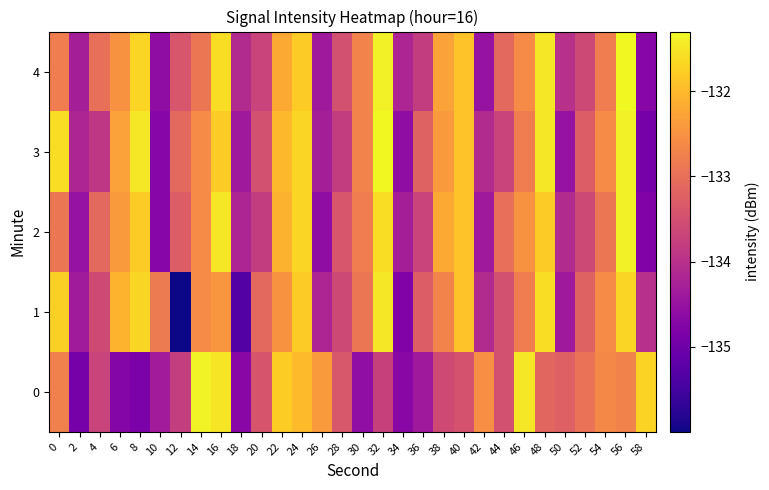

Reading left to right, what are all the values shown in this chart?

0: 0=-132.7	2=-134.9	4=-133.7	6=-134.7	8=-134.8	10=-134.3	12=-133.8	14=-131.4	16=-131.5	18=-134.7	20=-133.4	22=-131.8	24=-132.0	26=-132.4	28=-133.4	30=-134.6	32=-133.7	34=-134.7	36=-134.4	38=-133.6	40=-133.4	42=-132.6	44=-133.5	46=-131.5	48=-133.1	50=-133.2	52=-133.0	54=-132.6	56=-132.7	58=-131.7
1: 0=-131.7	2=-134.4	4=-133.6	6=-132.1	8=-131.7	10=-132.8	12=-136.0	14=-132.6	16=-132.5	18=-135.3	20=-133.1	22=-132.5	24=-131.8	26=-134.2	28=-133.6	30=-132.9	32=-131.5	34=-134.8	36=-133.3	38=-132.7	40=-131.9	42=-134.1	44=-133.5	46=-132.8	48=-131.6	50=-134.4	52=-133.2	54=-132.6	56=-131.7	58=-134.0
2: 0=-132.9	2=-134.5	4=-133.1	6=-132.4	8=-131.8	10=-134.7	12=-133.3	14=-132.6	16=-131.5	18=-134.2	20=-133.8	22=-132.1	24=-131.7	26=-134.6	28=-133.4	30=-132.8	32=-131.6	34=-134.3	36=-133.7	38=-132.2	40=-131.9	42=-134.4	44=-133.0	46=-132.5	48=-131.8	50=-134.1	52=-133.6	54=-132.9	56=-131.4	58=-134.8
3: 0=-131.6	2=-134.2	4=-133.9	6=-132.3	8=-131.5	10=-134.7	12=-133.1	14=-132.6	16=-131.8	18=-134.4	20=-133.5	22=-132.0	24=-131.7	26=-134.3	28=-133.8	30=-132.7	32=-131.3	34=-134.6	36=-133.2	38=-132.4	40=-131.9	42=-134.1	44=-133.7	46=-132.8	48=-131.5	50=-134.5	52=-133.3	54=-132.6	56=-131.4	58=-134.9
4: 0=-132.8	2=-134.3	4=-133.0	6=-132.5	8=-131.7	10=-134.6	12=-133.4	14=-132.9	16=-131.6	18=-134.1	20=-133.7	22=-132.2	24=-131.8	26=-134.4	28=-133.5	30=-132.7	32=-131.4	34=-134.2	36=-133.8	38=-132.3	40=-131.9	42=-134.5	44=-133.1	46=-132.6	48=-131.5	50=-134.0	52=-133.6	54=-132.8	56=-131.3	58=-134.7